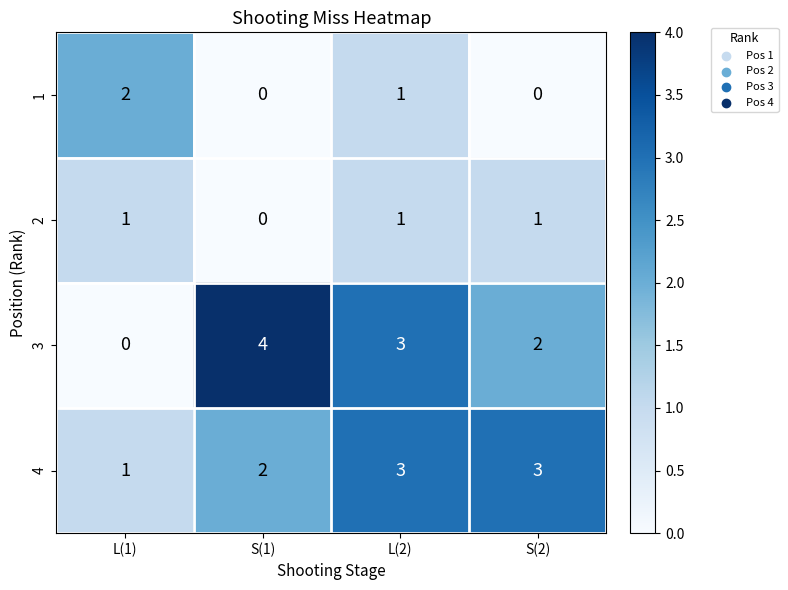

What is the total value across all series at S(2)?

6